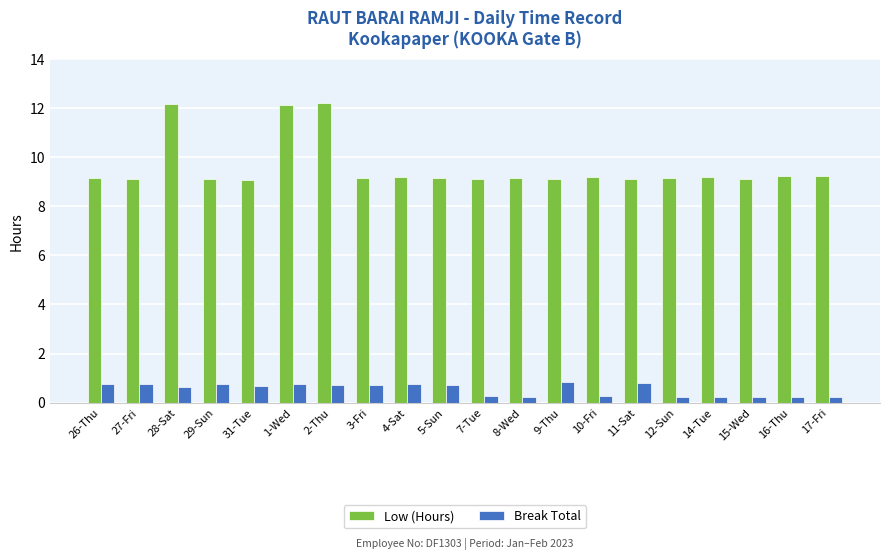

What is the value of the Break Total bar at the 20th from the left?

0.2